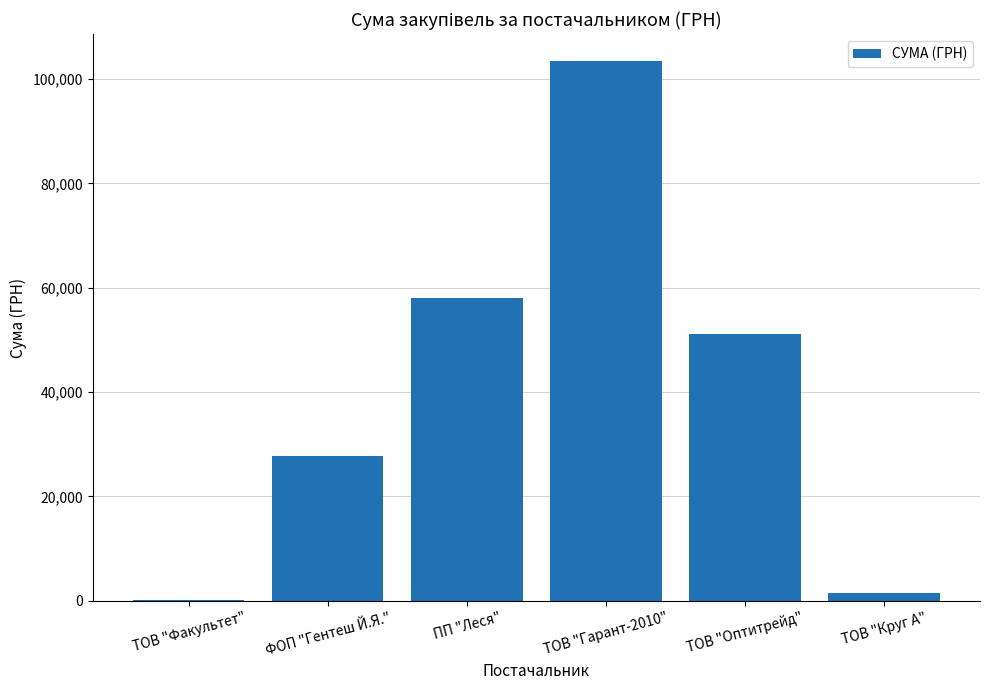

What is the sum of all values?

241971.4